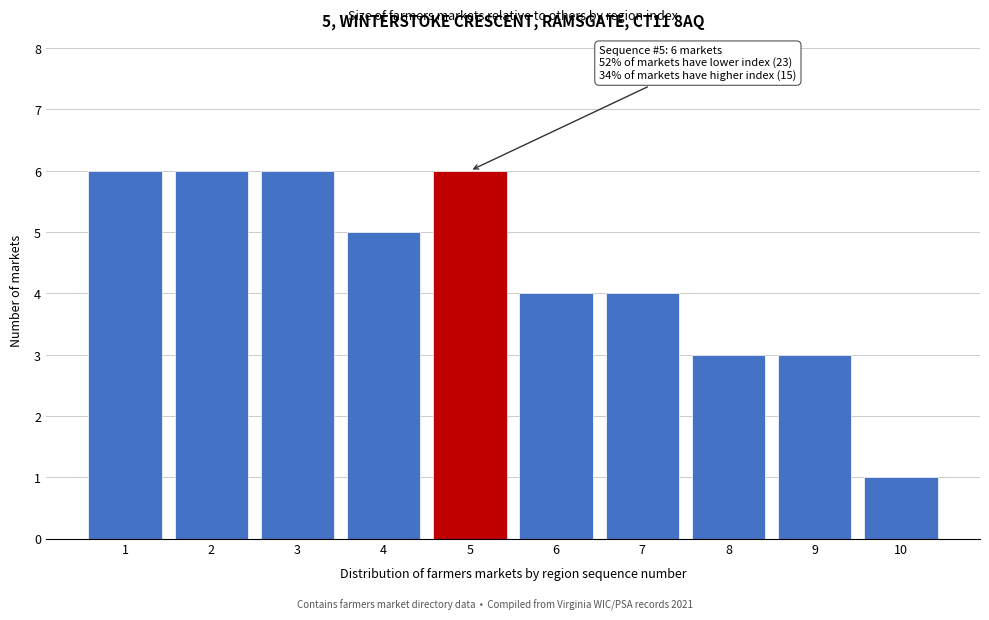

Reading right to left, transcribe all the data shown in this chart.

1	3	3	4	4	6	5	6	6	6